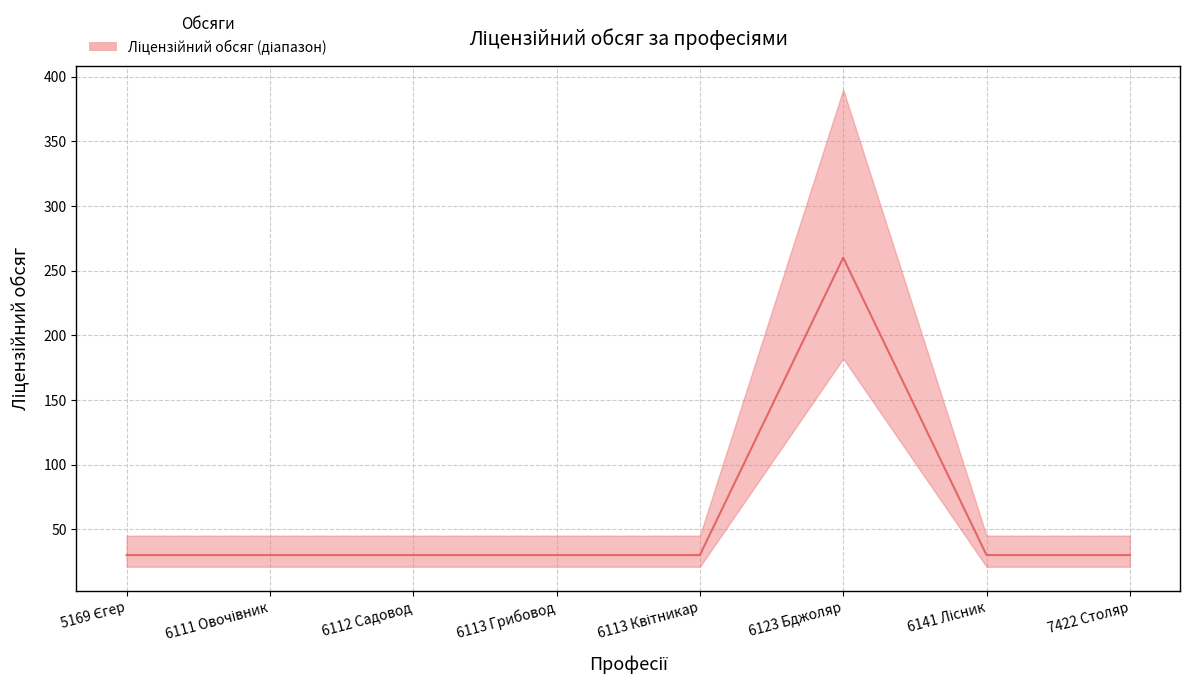

What is the difference between the values at 6111 Овочівник and 6123 Бджоляр?

230